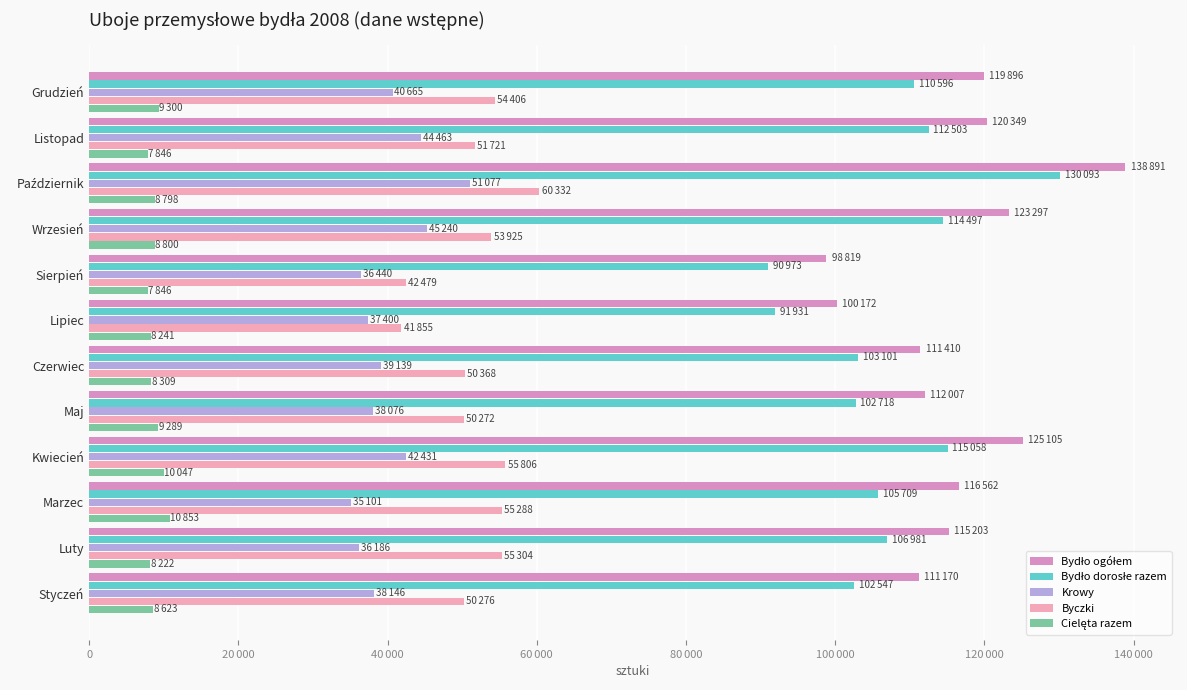

What is the sum of all Cielęta razem values?

106174